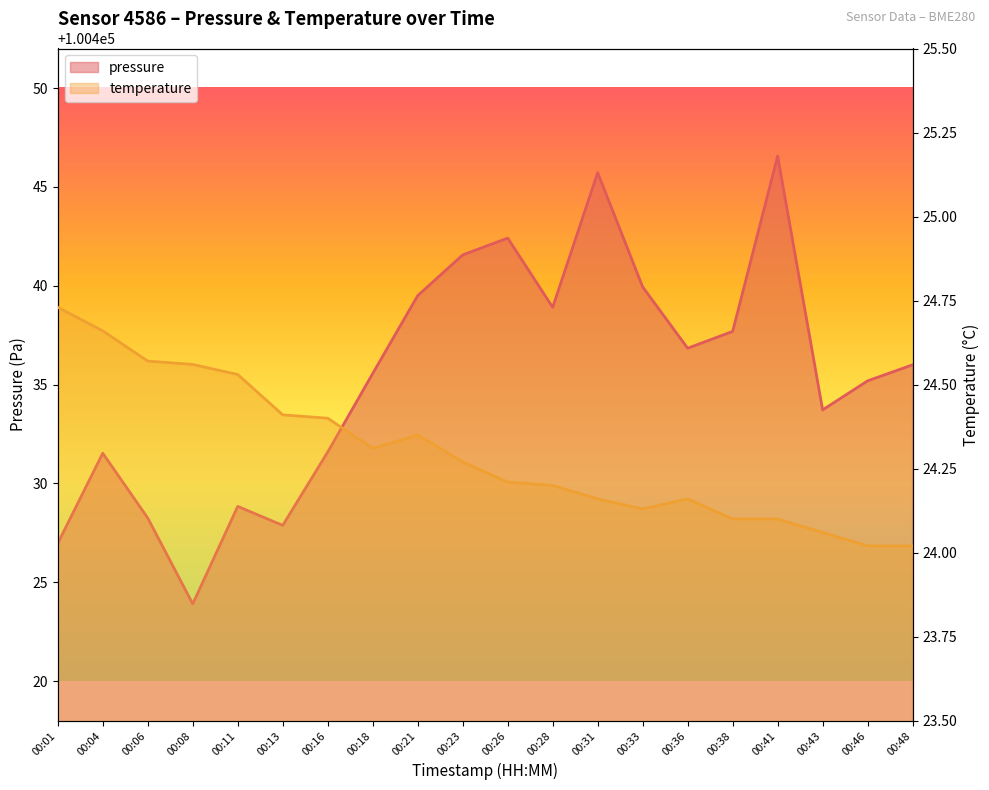

Rank the series by their average value, from highest to lowest.

pressure, temperature